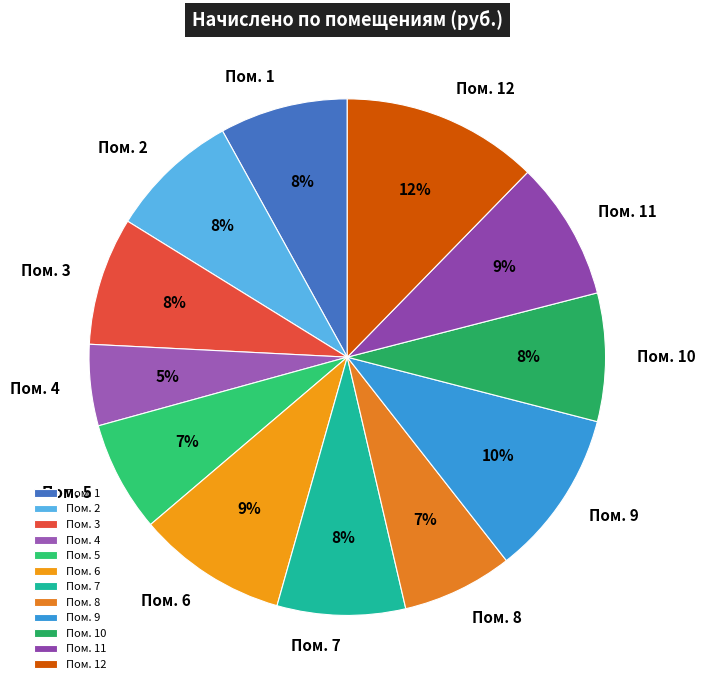

What percentage is the Пом. 7 slice, to the nearest percent?

8%